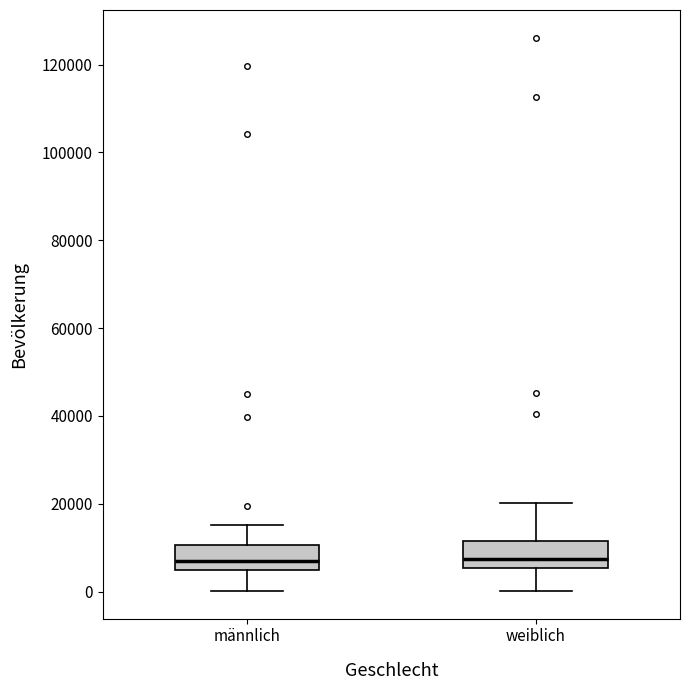

Reading left to right, read every box against the y-axis: the position of its median line, the range the box covers, and the ends of its whiskers. The values are not printed on the chart, so give them approximately, as read against the axis.

männlich: median 6000, box 4000 to 10000, whiskers 0 to 16000
weiblich: median 8000, box 6000 to 12000, whiskers 0 to 20000